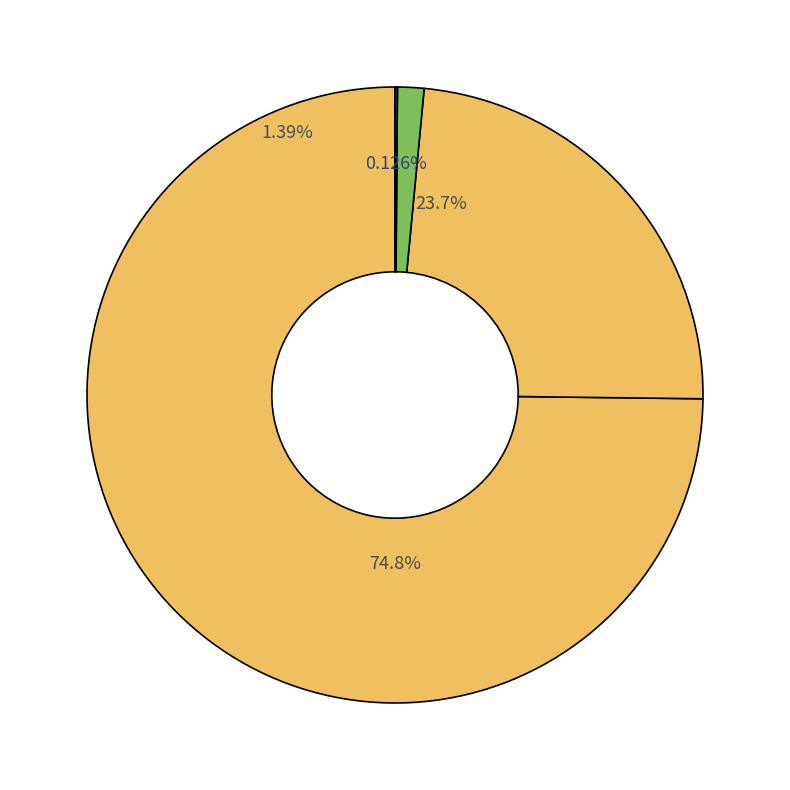

To the nearest percent, what portion does 22 represent?

3%